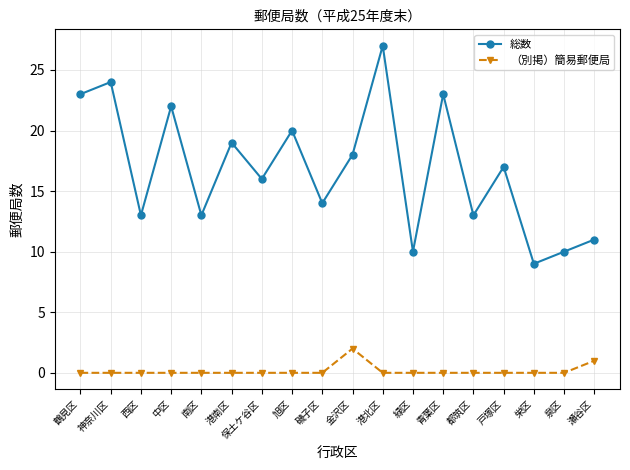

What is the highest value of the 総数 series?

27